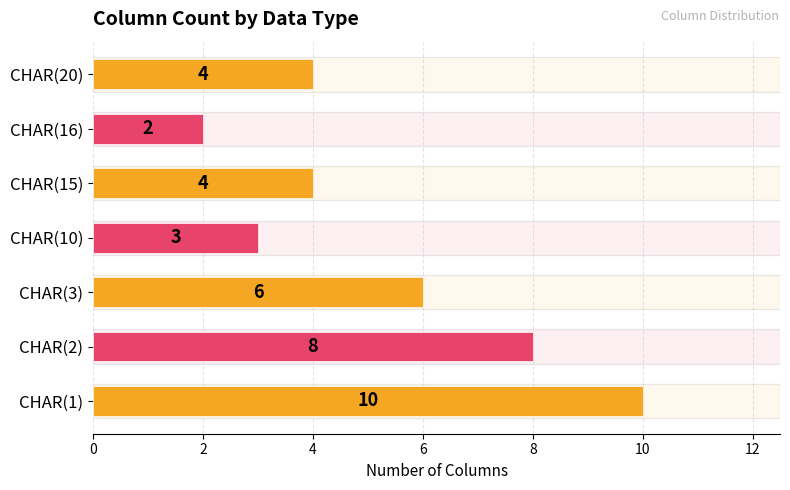

What is the greatest value displayed?

10